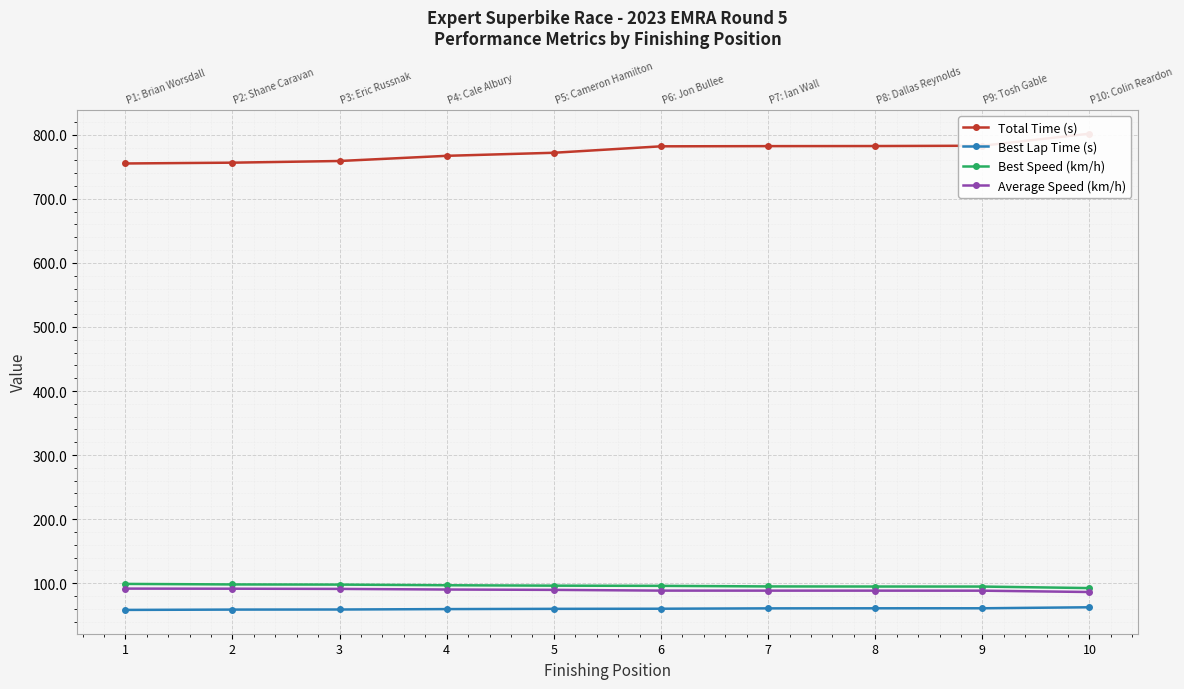

Reading left to right, extract all data points from this chart.

Total Time (s): 755.2	756.5	759.1	767.2	771.9	782.0	782.3	782.4	782.9	801.7
Best Lap Time (s): 58.3	58.8	58.9	59.5	59.9	60.1	60.7	60.8	60.8	62.4
Best Speed (km/h): 98.9	98.0	97.8	96.7	96.1	95.8	94.9	94.8	94.7	92.3
Average Speed (km/h): 91.5	91.4	91.1	90.1	89.5	88.4	88.4	88.3	88.3	86.2